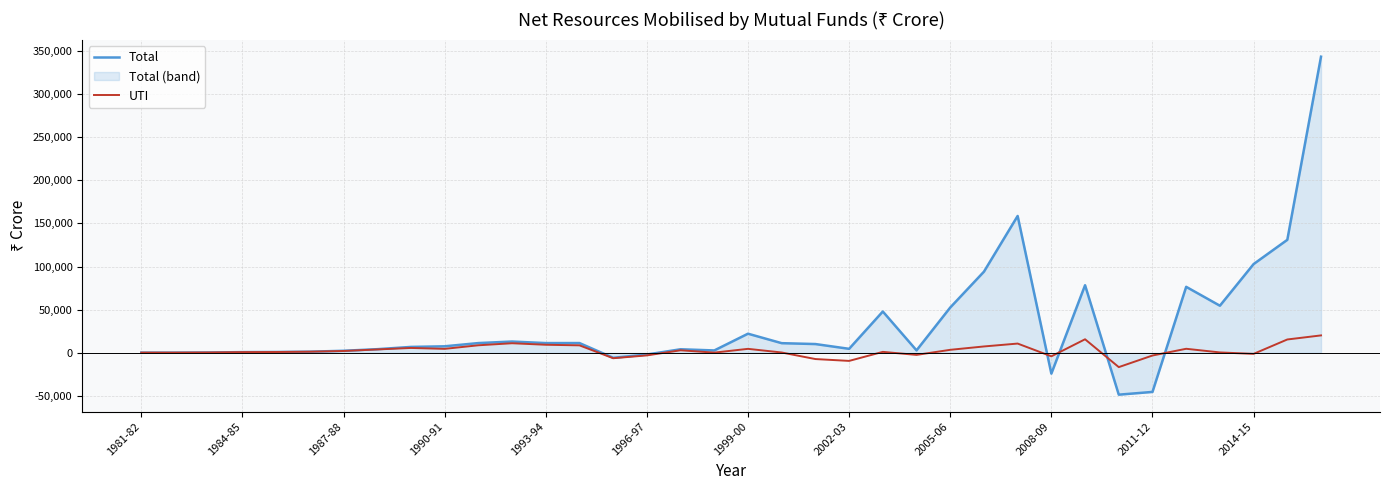

Reading left to right, transcribe all the data shown in this chart.

Total: 157	167	330	756	892	1261	2309	4175	6788	7509	11253	13021	11243	11275	-5833	-2035	4065	2695	22118	11136	10119	4582	47873	2788	52482	94062	158677	-24208	78351	-48600	-45414	76485	54580	102880	131005	343417
UTI: 157	167	330	756	892	1261	2059	3855	5584	4553	8685	11057	9297	8611	-6314	-3043	2875	170	4548	322	-7284	-9434	1050	-2467	3424	7326	10678	-4112	15653	-16636	-3179	4629	401	-1278	15416	20146